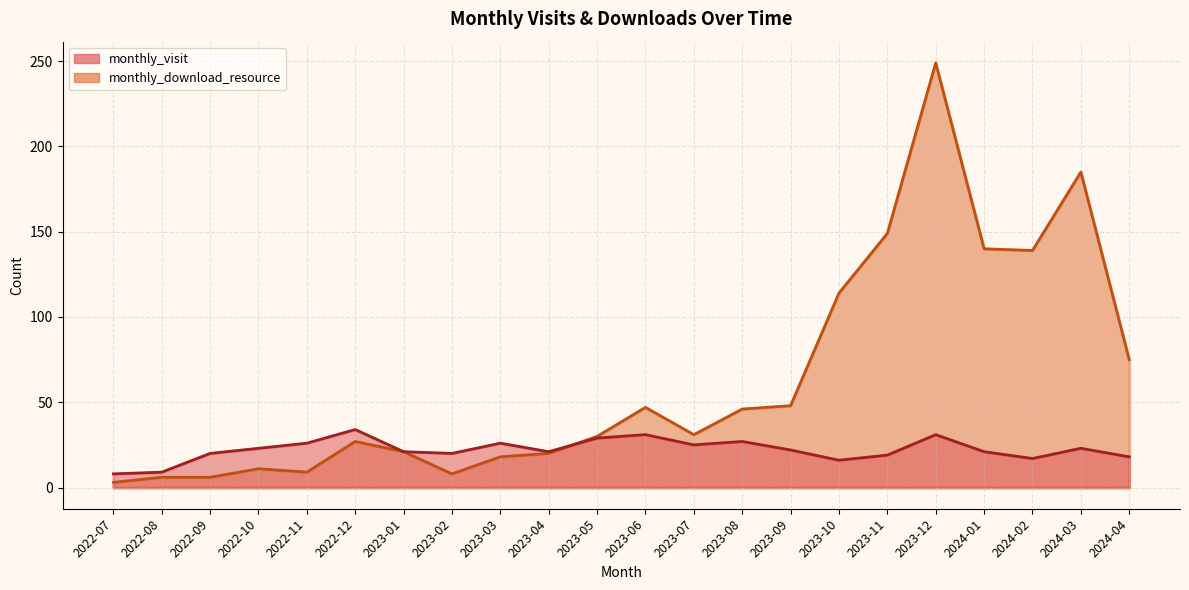

How many distinct data groups are displayed?

2